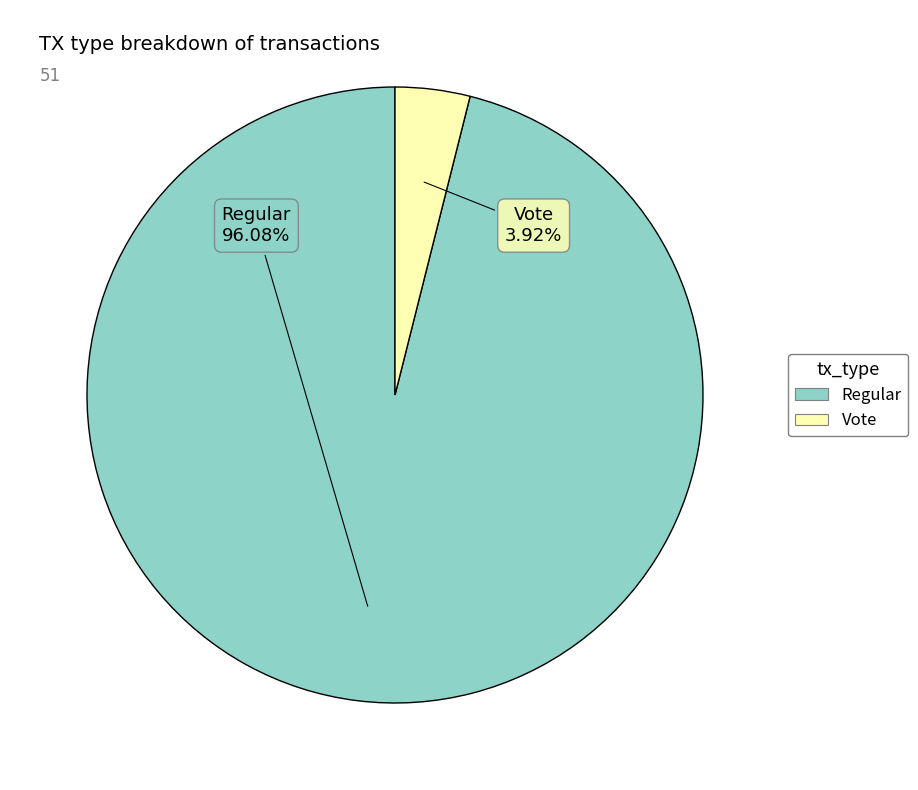

Which slice is the largest?

Regular